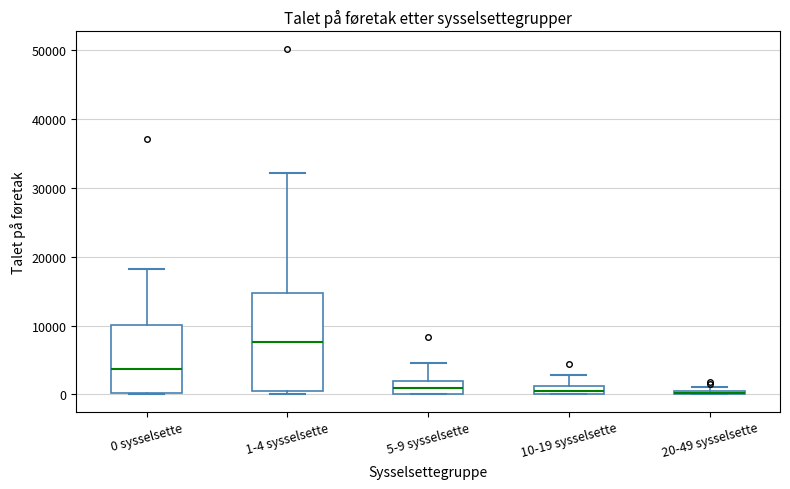

Where does the upper whisker of the box for 10-19 sysselsette end on the y-axis? The values are not printed on the chart, so give them approximately, as read against the axis.

3000